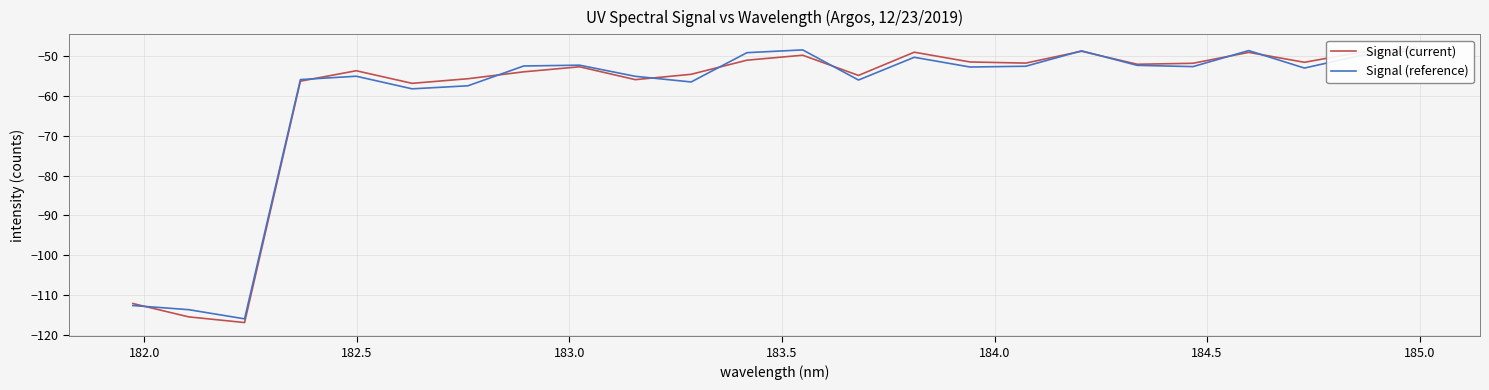

True or false: Signal (reference) and Signal (current) cross at least once.

True